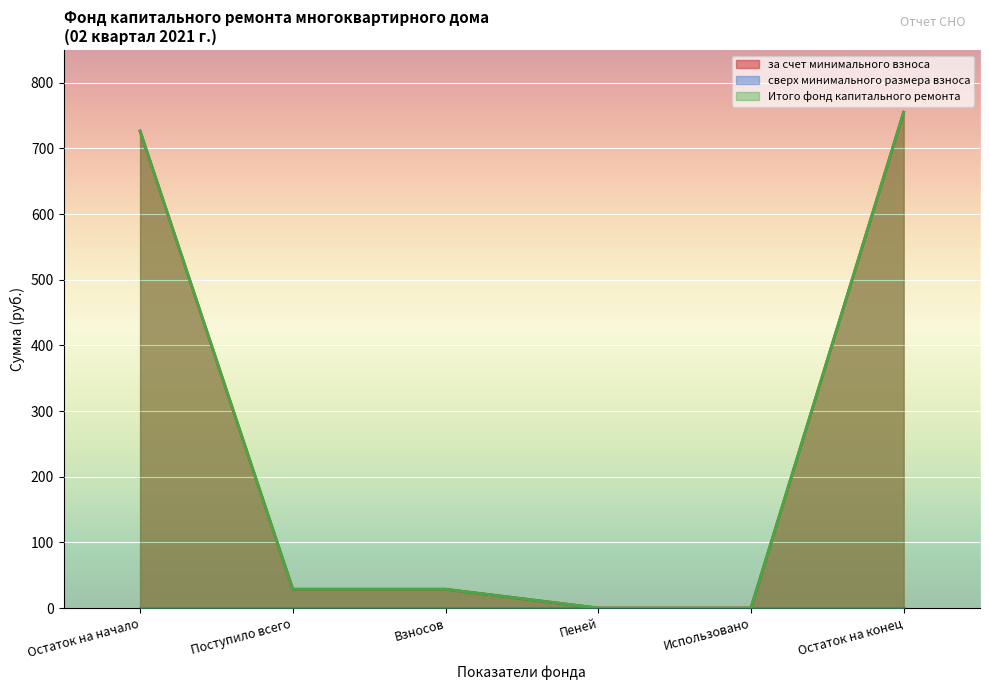

How many data points does each series have?

6